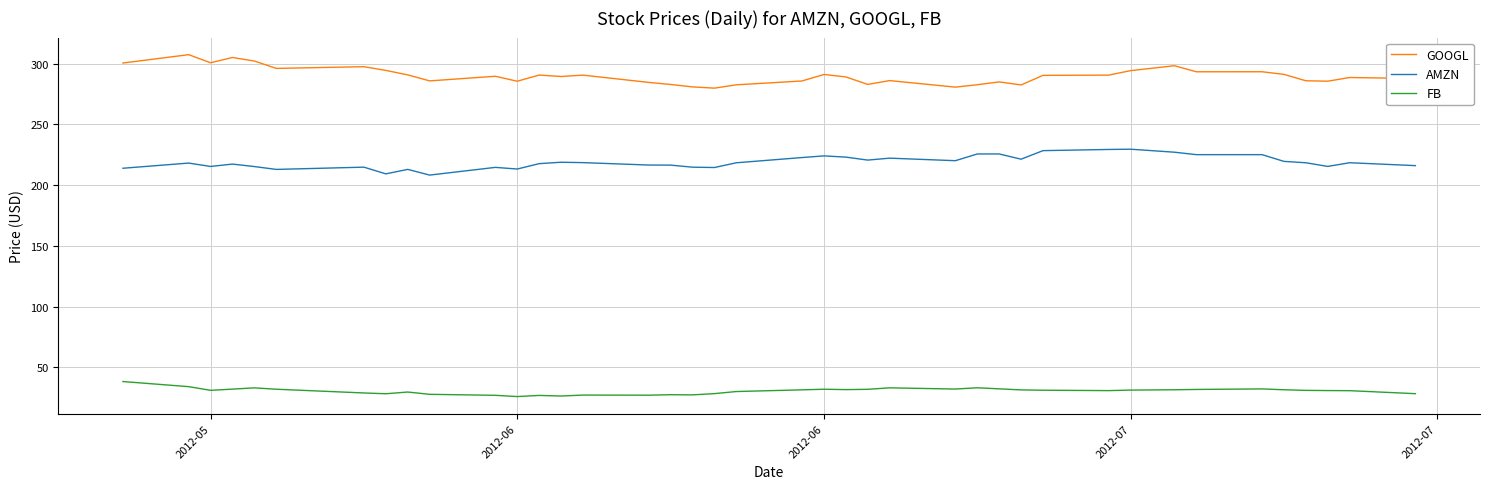

List the series in order of their peak value, lowest first.

FB, AMZN, GOOGL